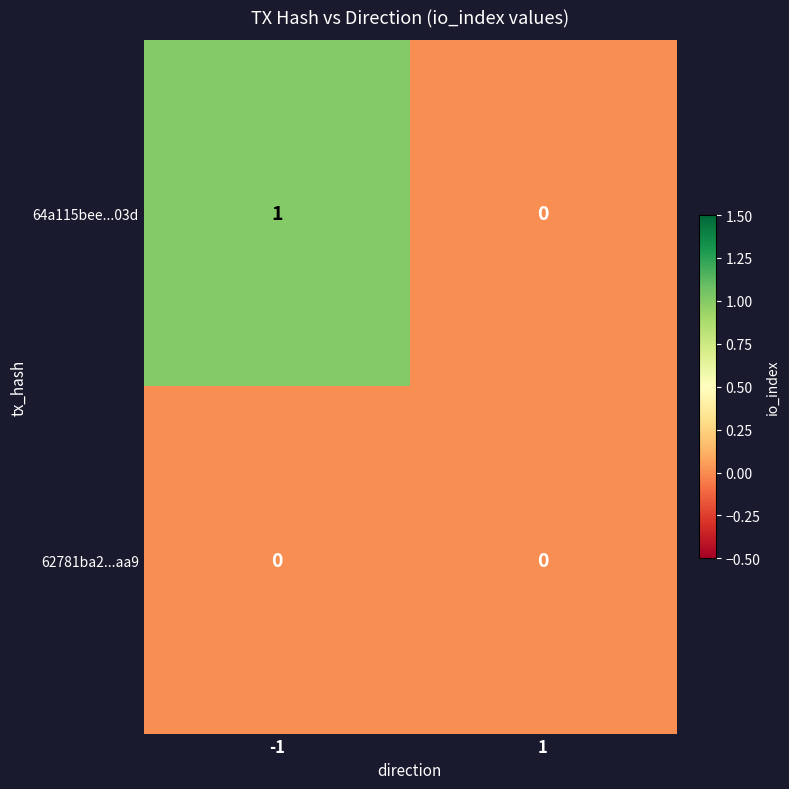

Count the number of categories in the chart.

2